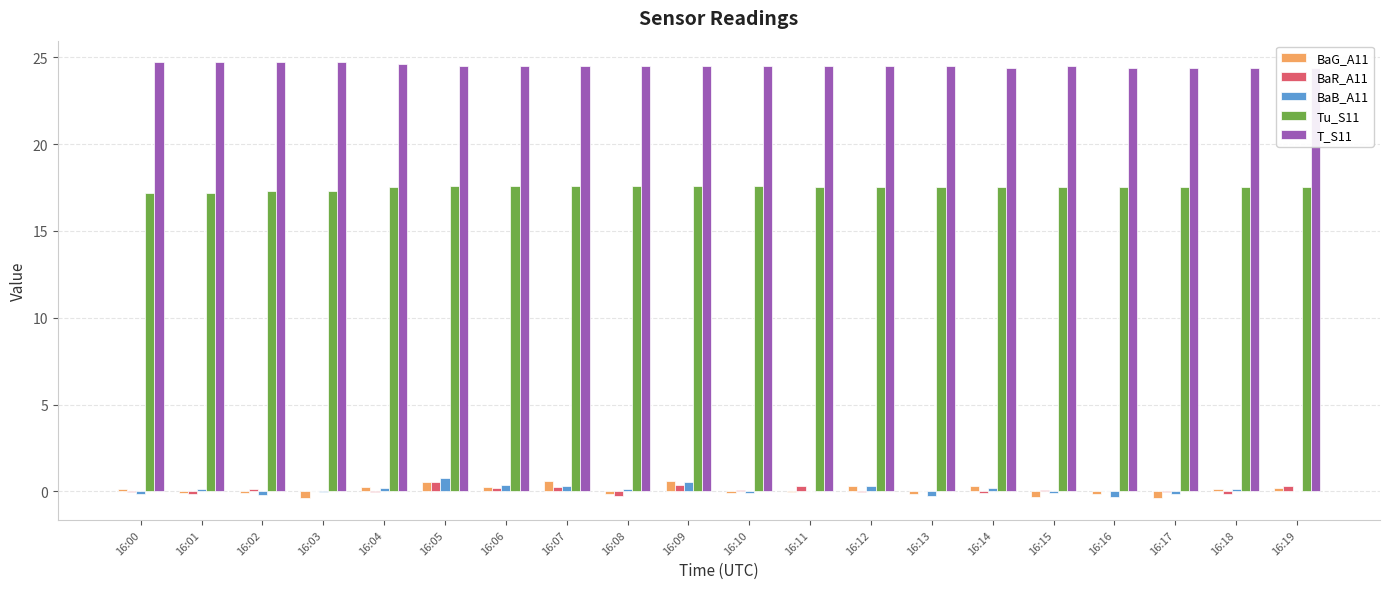

At which category is the sum across all series the highest?

16:05